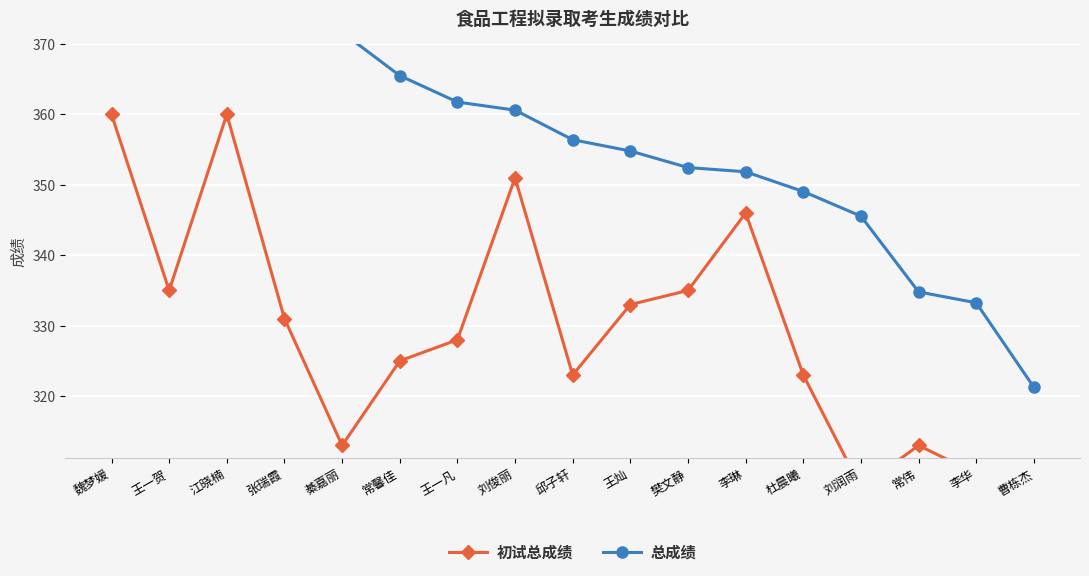

True or false: 总成绩 has more than 2 points higher than both neighbors.

False